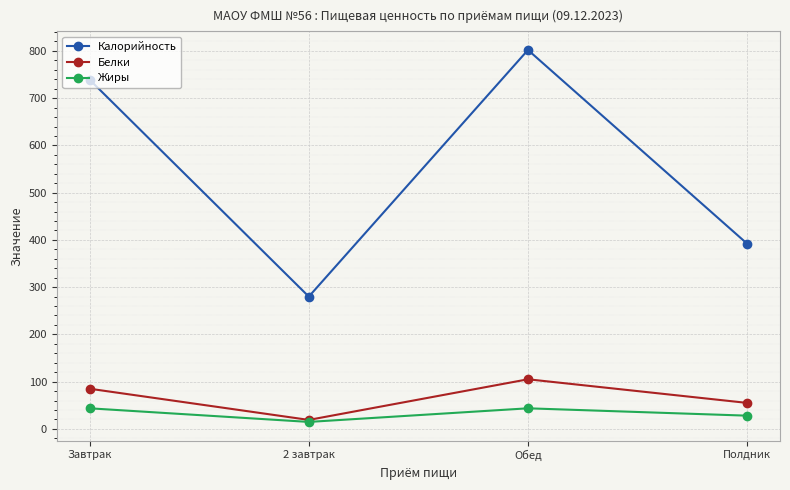

Count the number of data series in this chart.

3